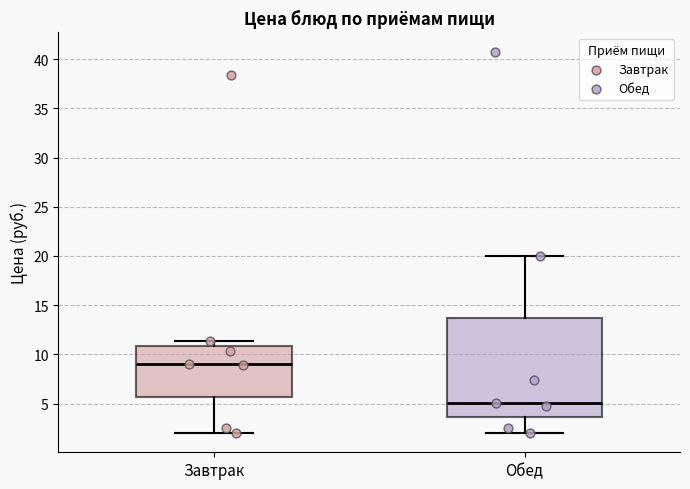

Where does the upper whisker of the box for Обед end on the y-axis? The values are not printed on the chart, so give them approximately, as read against the axis.

20.0